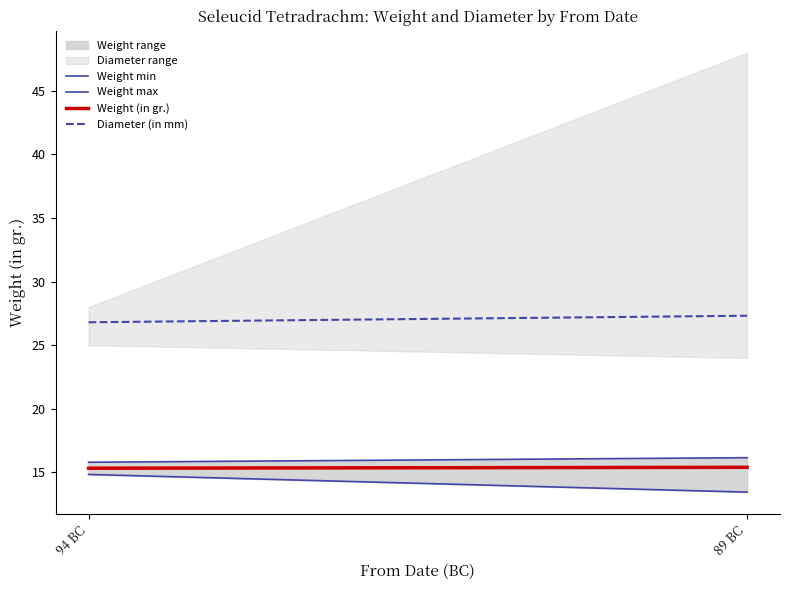

Reading right to left, extract all data points from this chart.

Weight min: 13.4	14.8
Weight max: 16.1	15.8
Weight (in gr.): 15.4	15.3
Diameter (in mm): 27.3	26.8